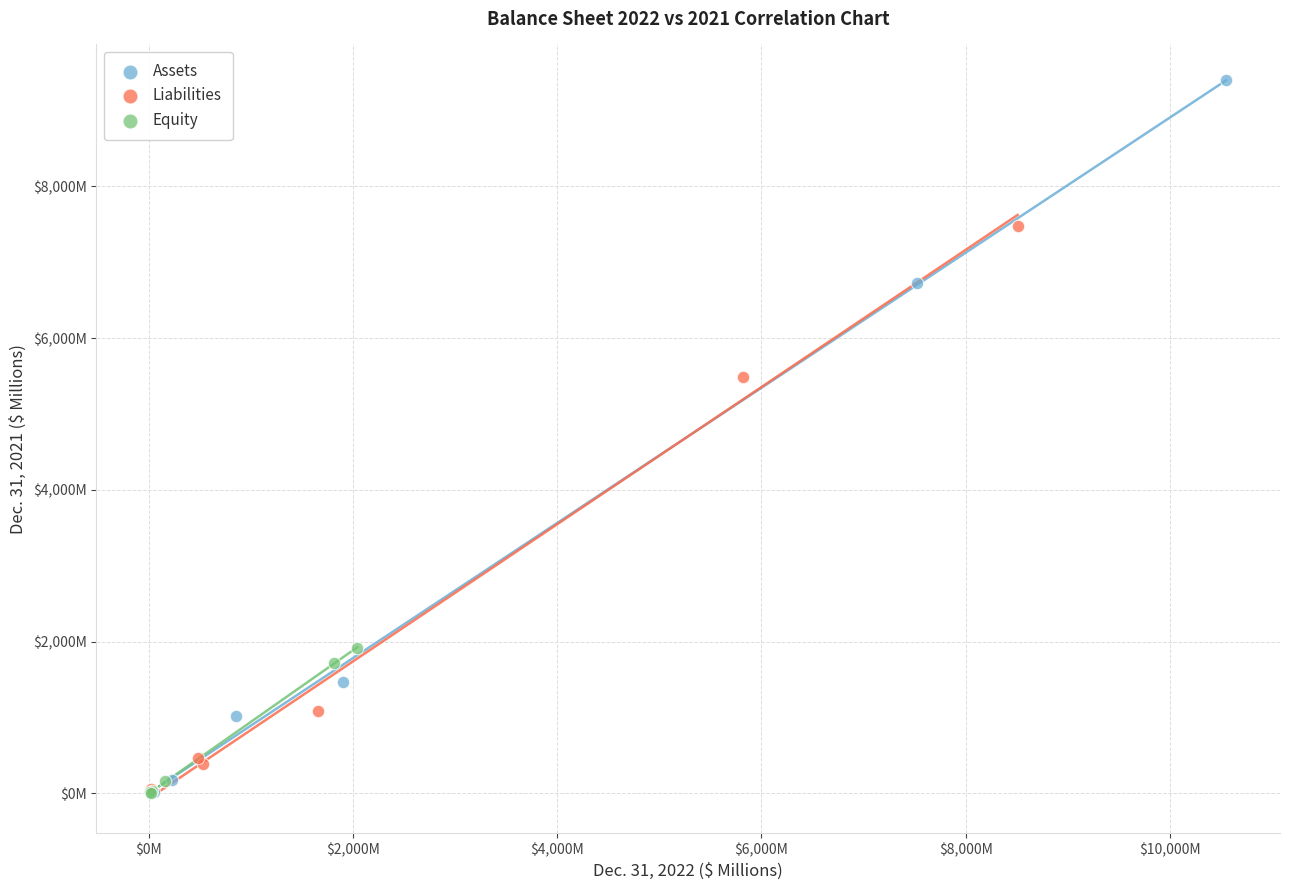

What are all the series names shown in the legend?

Assets, Liabilities, Equity